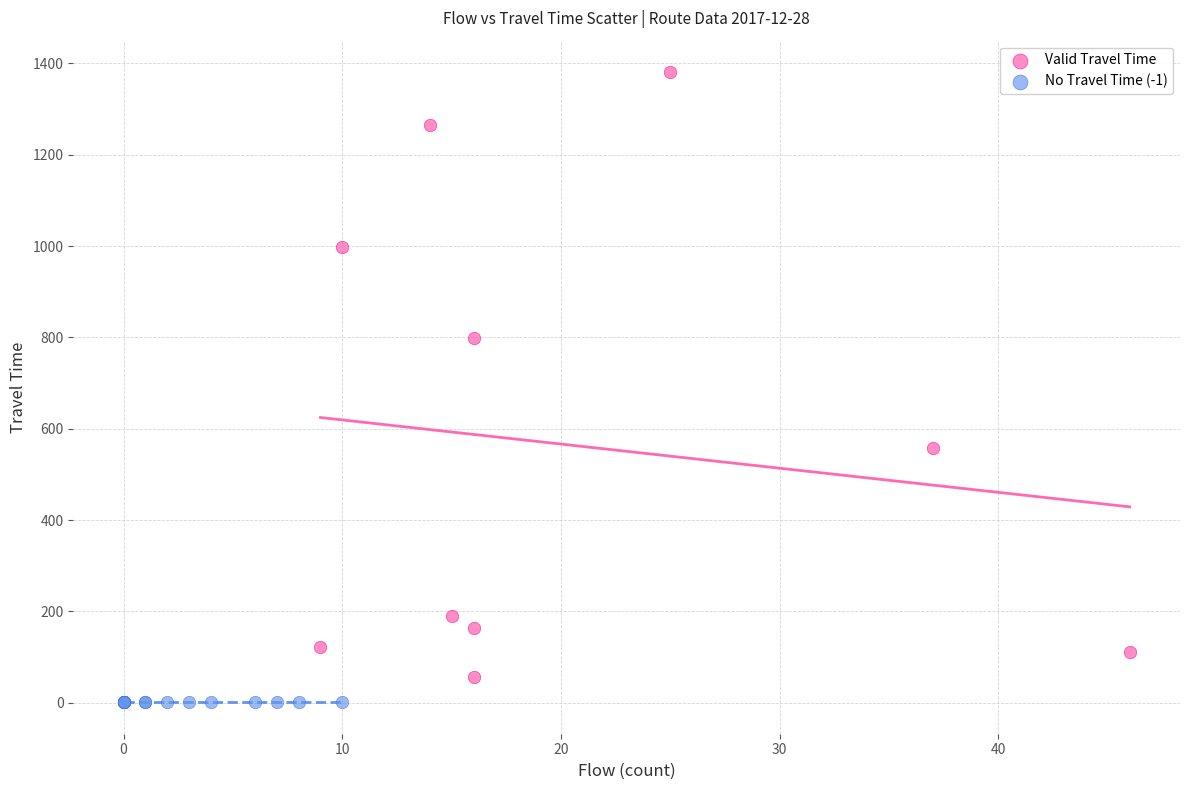

What are all the series names shown in the legend?

Valid Travel Time, No Travel Time (-1)